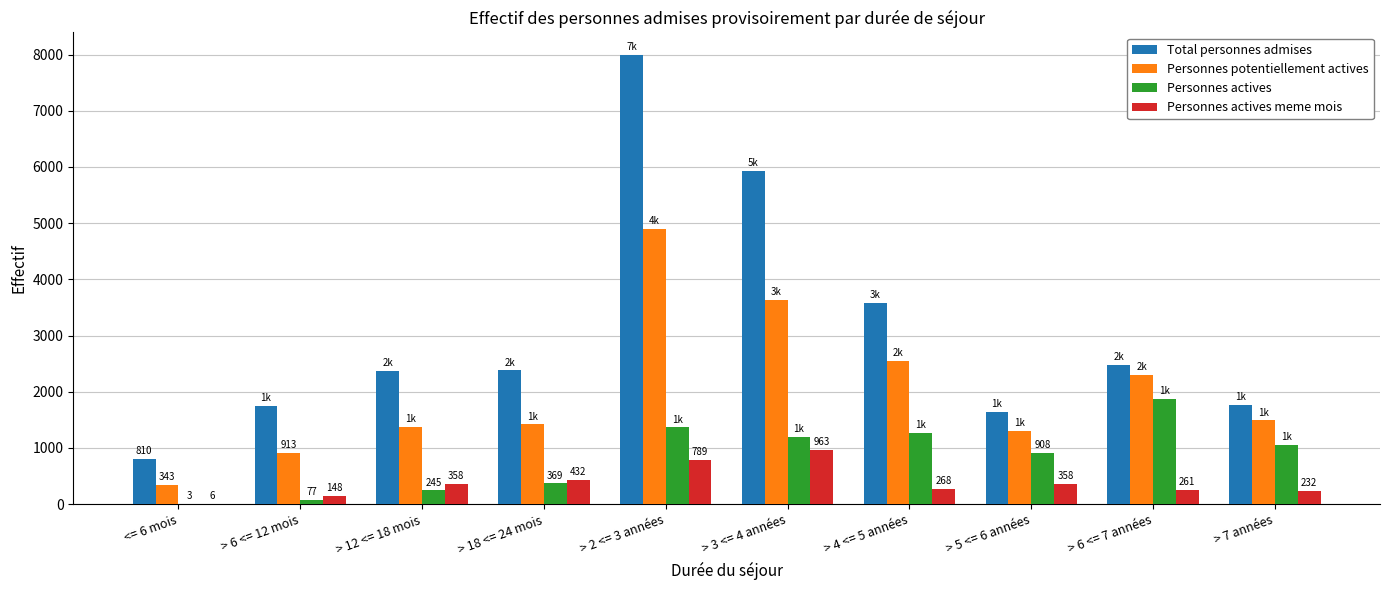

How many groups of bars are there?

10